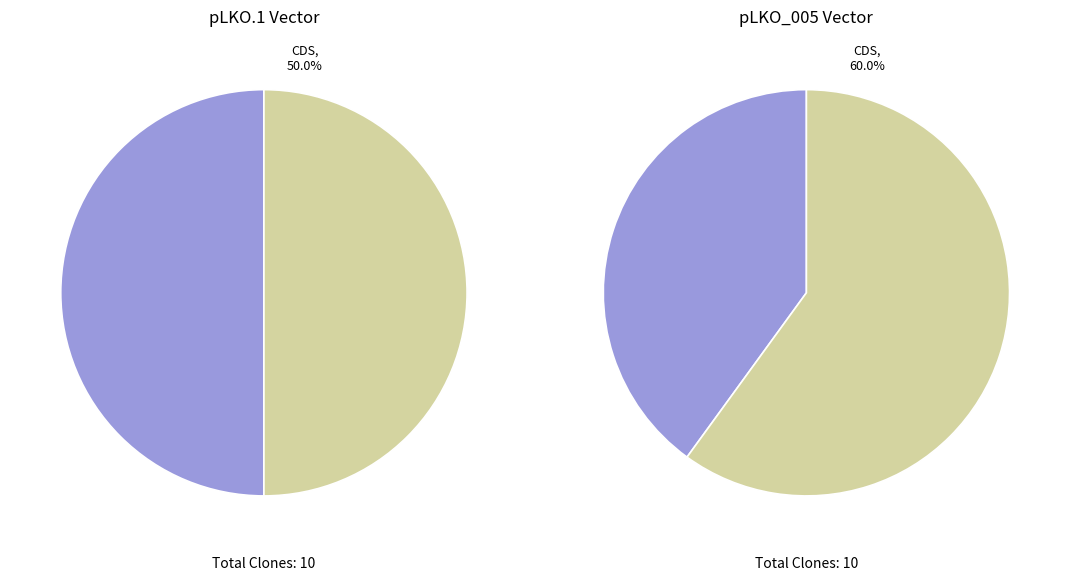

Is 2 the majority of the pie?

No